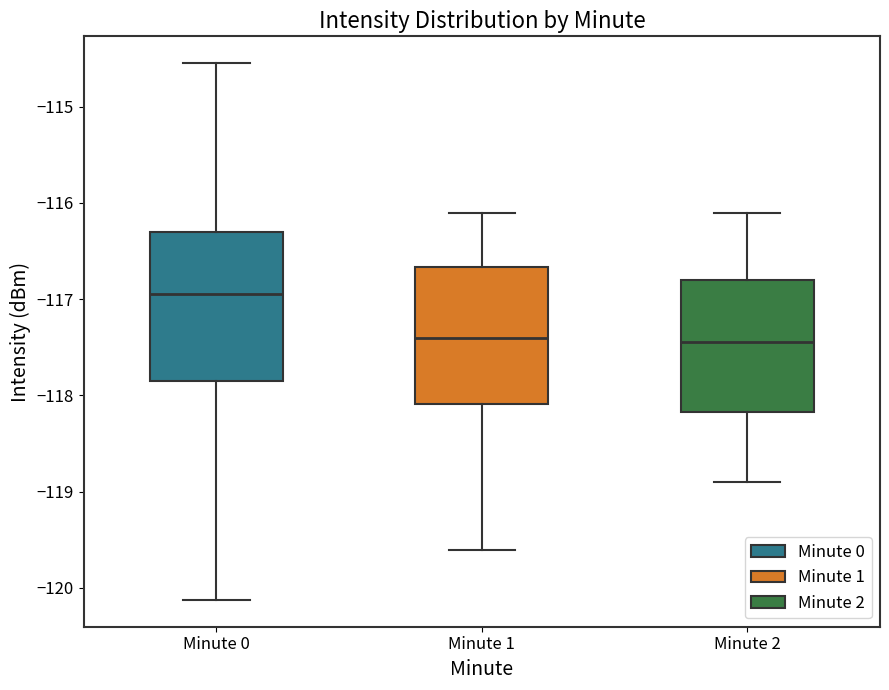

Where does the median line of the box for Minute 2 sit on the y-axis? The values are not printed on the chart, so give them approximately, as read against the axis.

-117.4